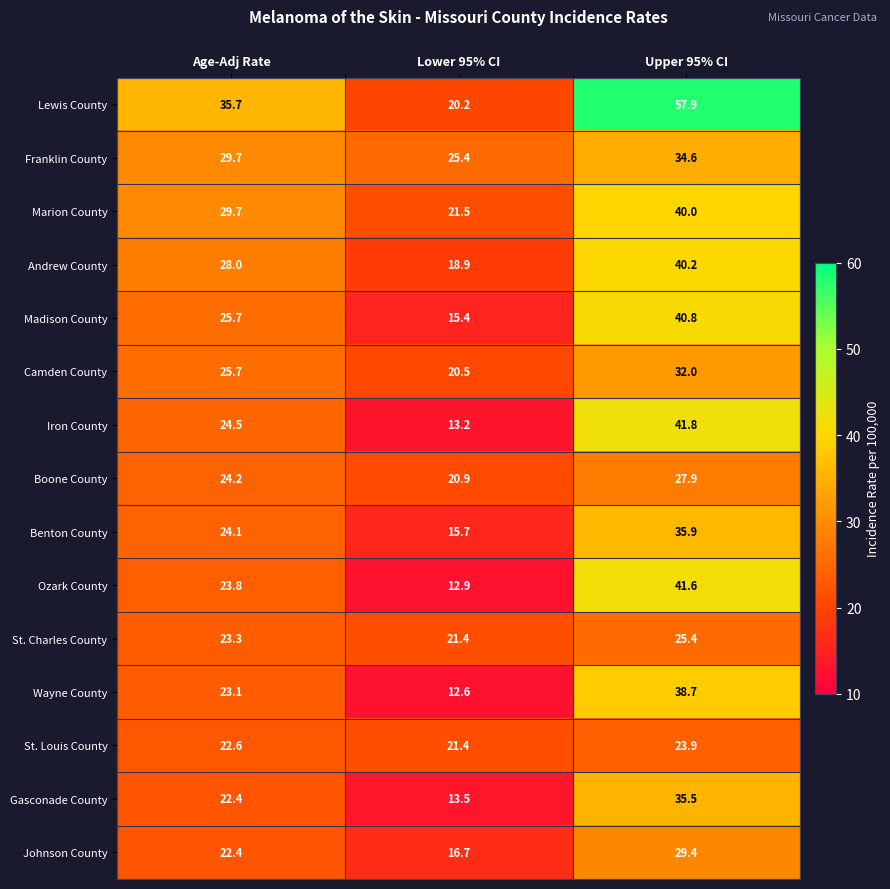

Which series has the largest range (max minus min)?

Lewis County